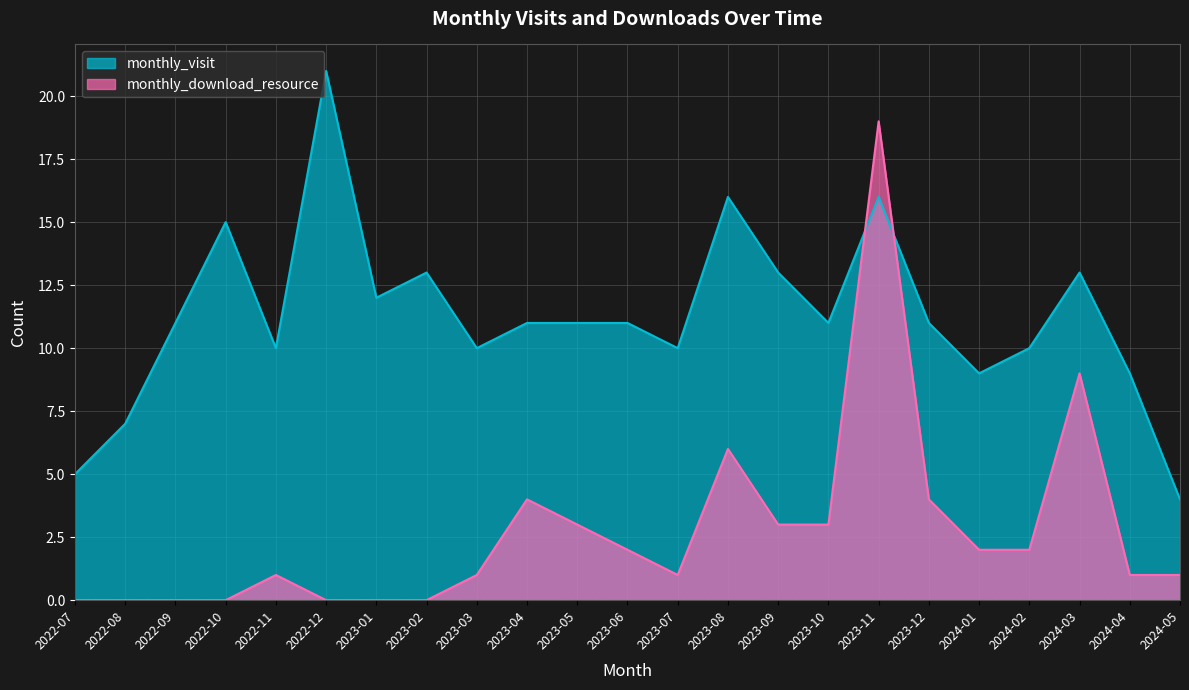

What is the average value of the monthly_visit series?

11